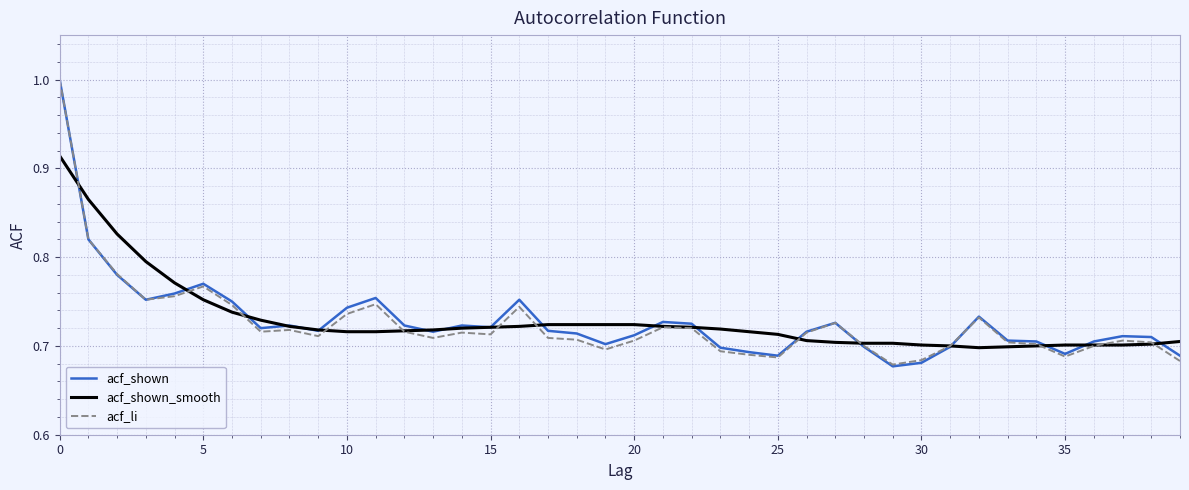

What is the highest value of the acf_li series?

1.0